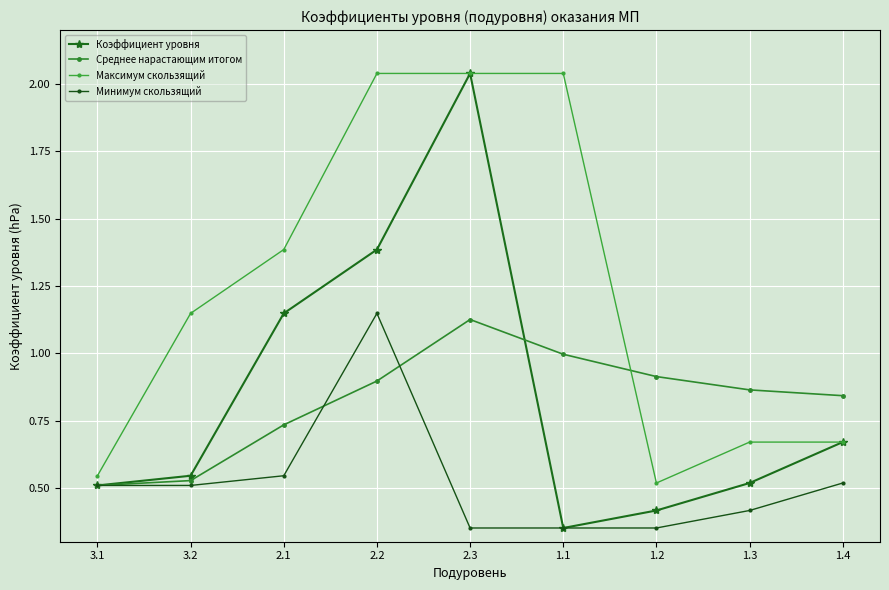

Rank the categories by Коэффициент уровня value from highest to lowest.

2.3, 2.2, 2.1, 1.4, 3.2, 1.3, 3.1, 1.2, 1.1